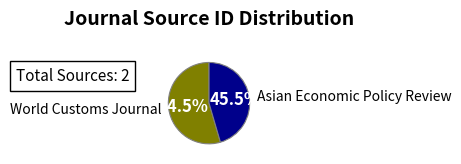

What is the largest slice in the pie chart?

World Customs Journal